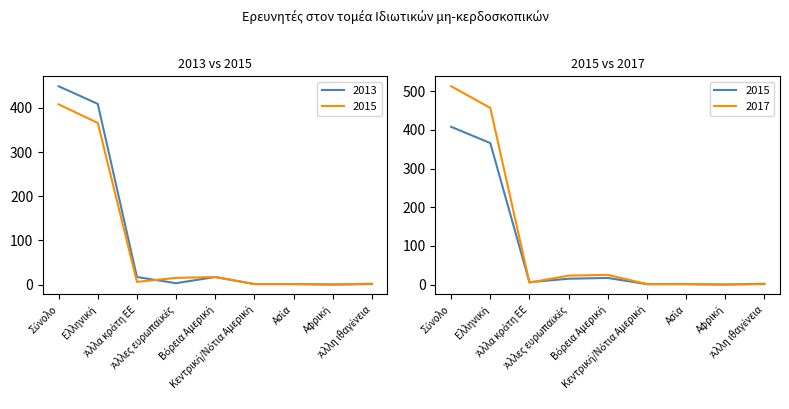

What is the value of the 2015 point at the 5th from the left?

17